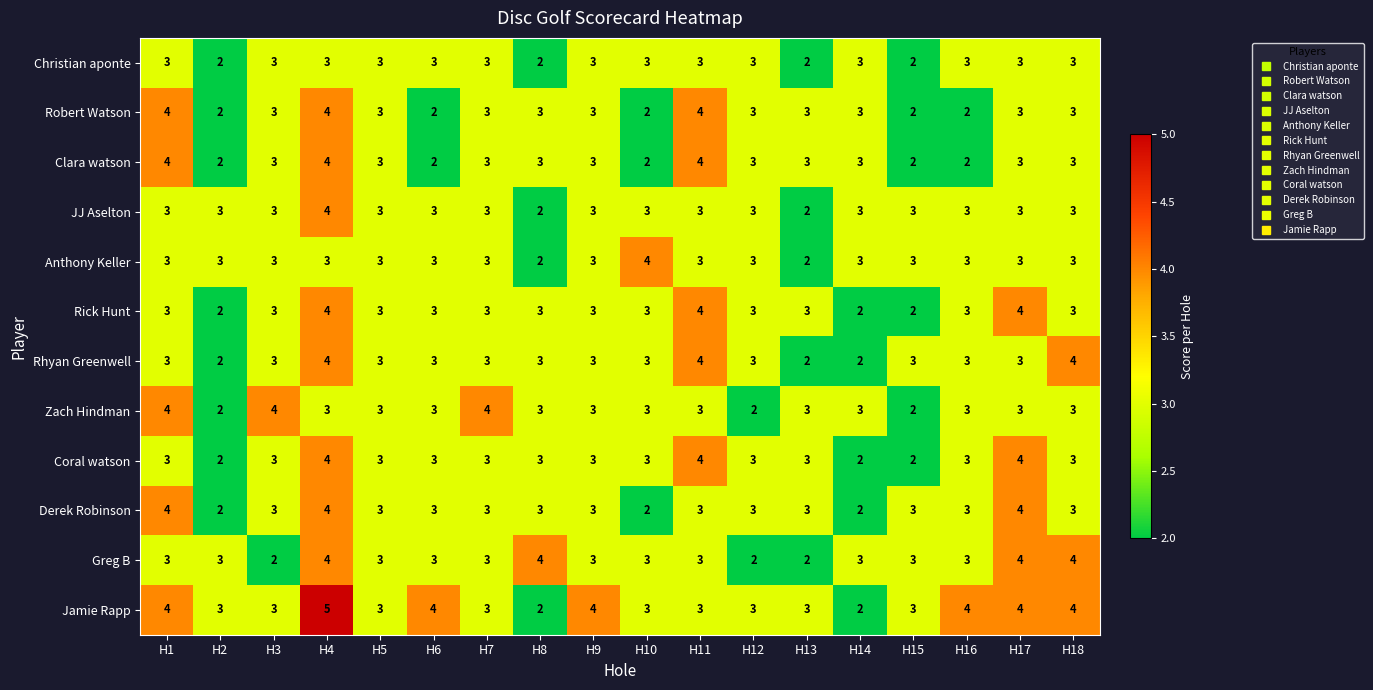

At how many categories does at least one series exceed 2?

18